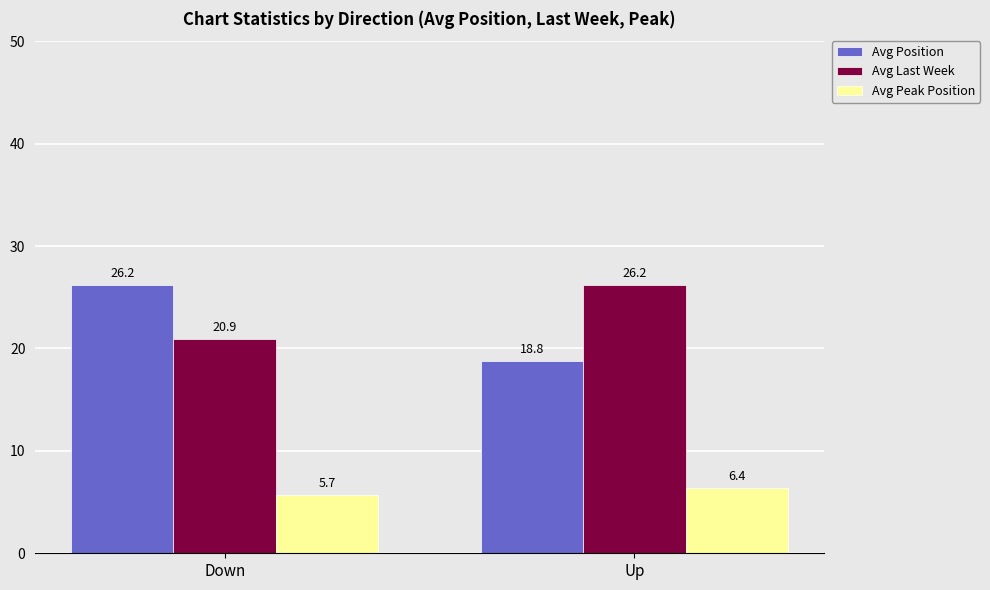

Is the value of Avg Position at Down greater than the value of Avg Last Week at Down?

Yes